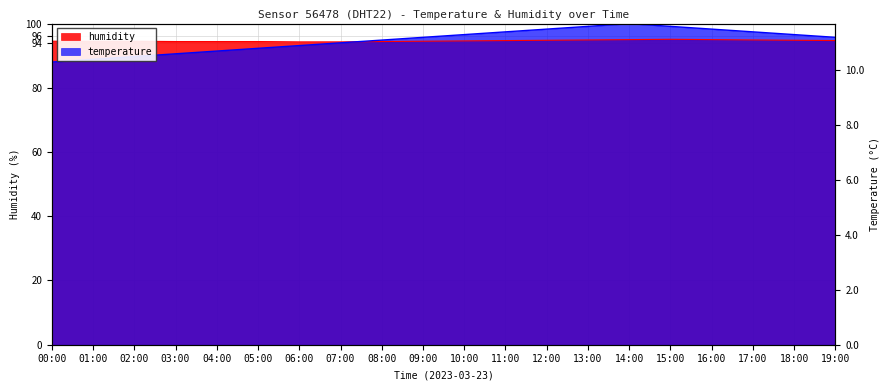

Reading left to right, list all the values displayed in this chart.

humidity: 00:00=94.5	01:00=94.5	02:00=94.5	03:00=94.4	04:00=94.4	05:00=94.4	06:00=94.3	07:00=94.3	08:00=94.4	09:00=94.5	10:00=94.6	11:00=94.7	12:00=94.8	13:00=94.9	14:00=95.0	15:00=95.1	16:00=95.0	17:00=94.9	18:00=94.8	19:00=94.7
temperature: 00:00=88.0	01:00=88.9	02:00=89.7	03:00=90.6	04:00=91.4	05:00=92.3	06:00=93.1	07:00=94.0	08:00=94.9	09:00=95.7	10:00=96.6	11:00=97.4	12:00=98.3	13:00=99.1	14:00=100.0	15:00=99.1	16:00=98.3	17:00=97.4	18:00=96.6	19:00=95.7